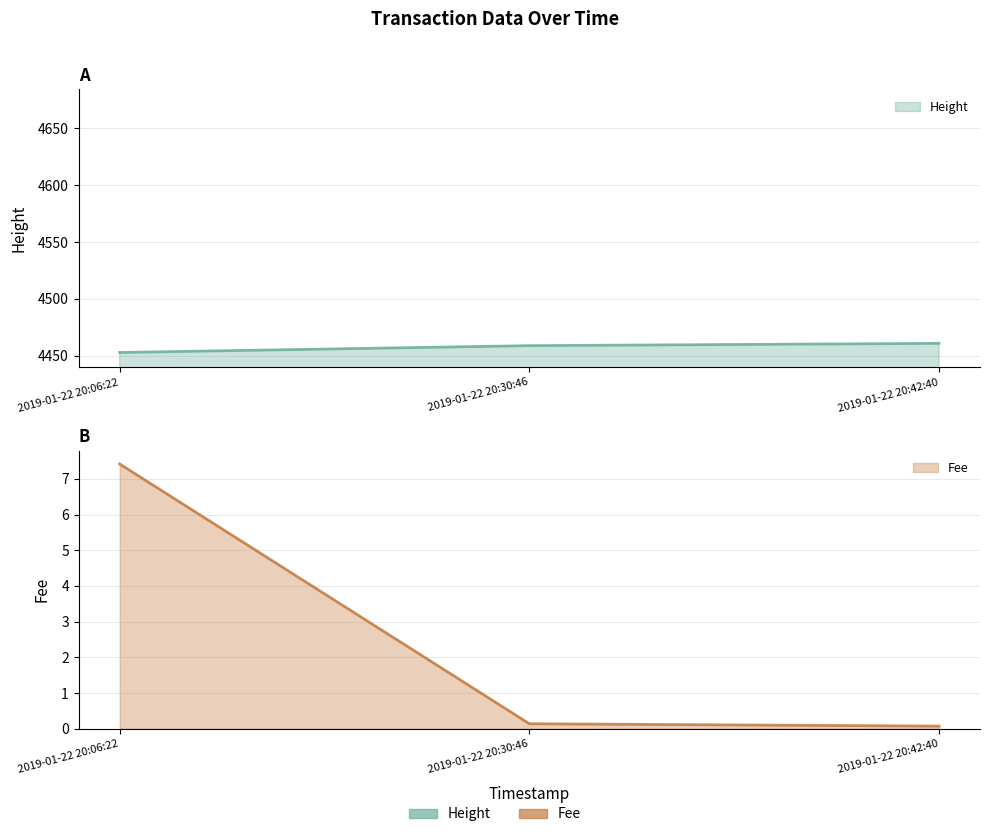

Is the value of Height at 2019-01-22 20:42:40 greater than the value of Fee at 2019-01-22 20:06:22?

Yes